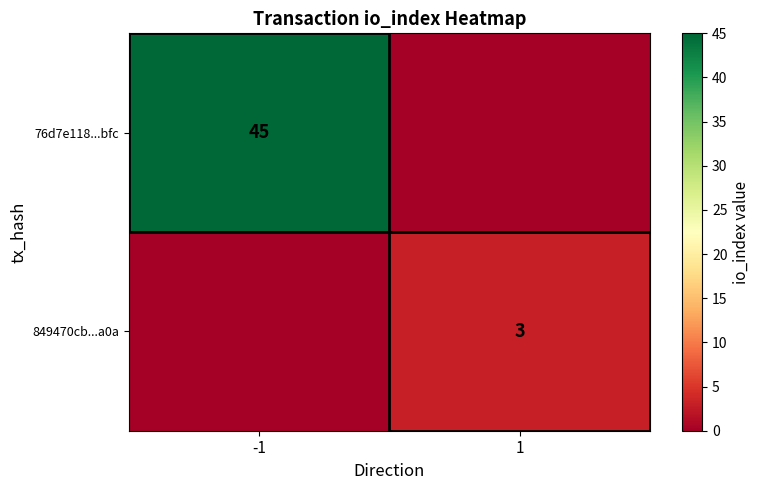

The value of 76d7e118...bfc at -1 is 78. True or false?

False